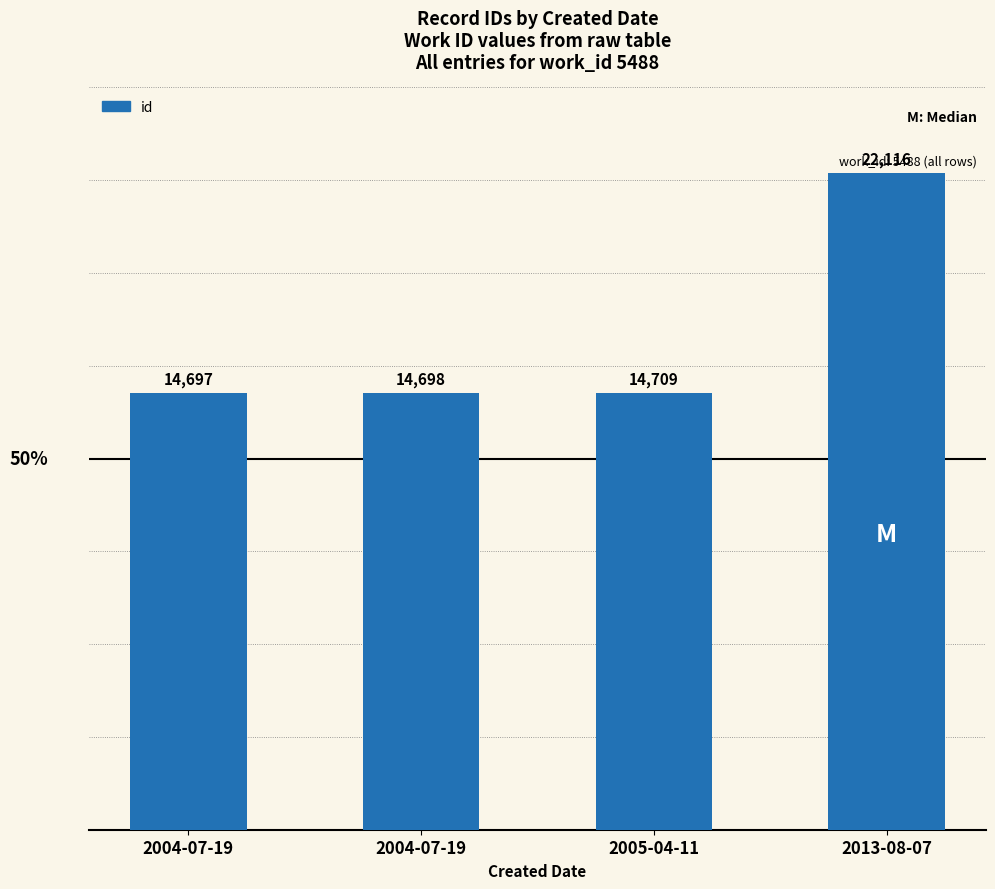

What is the change in value from 2004-07-19 to 2005-04-11?

+11